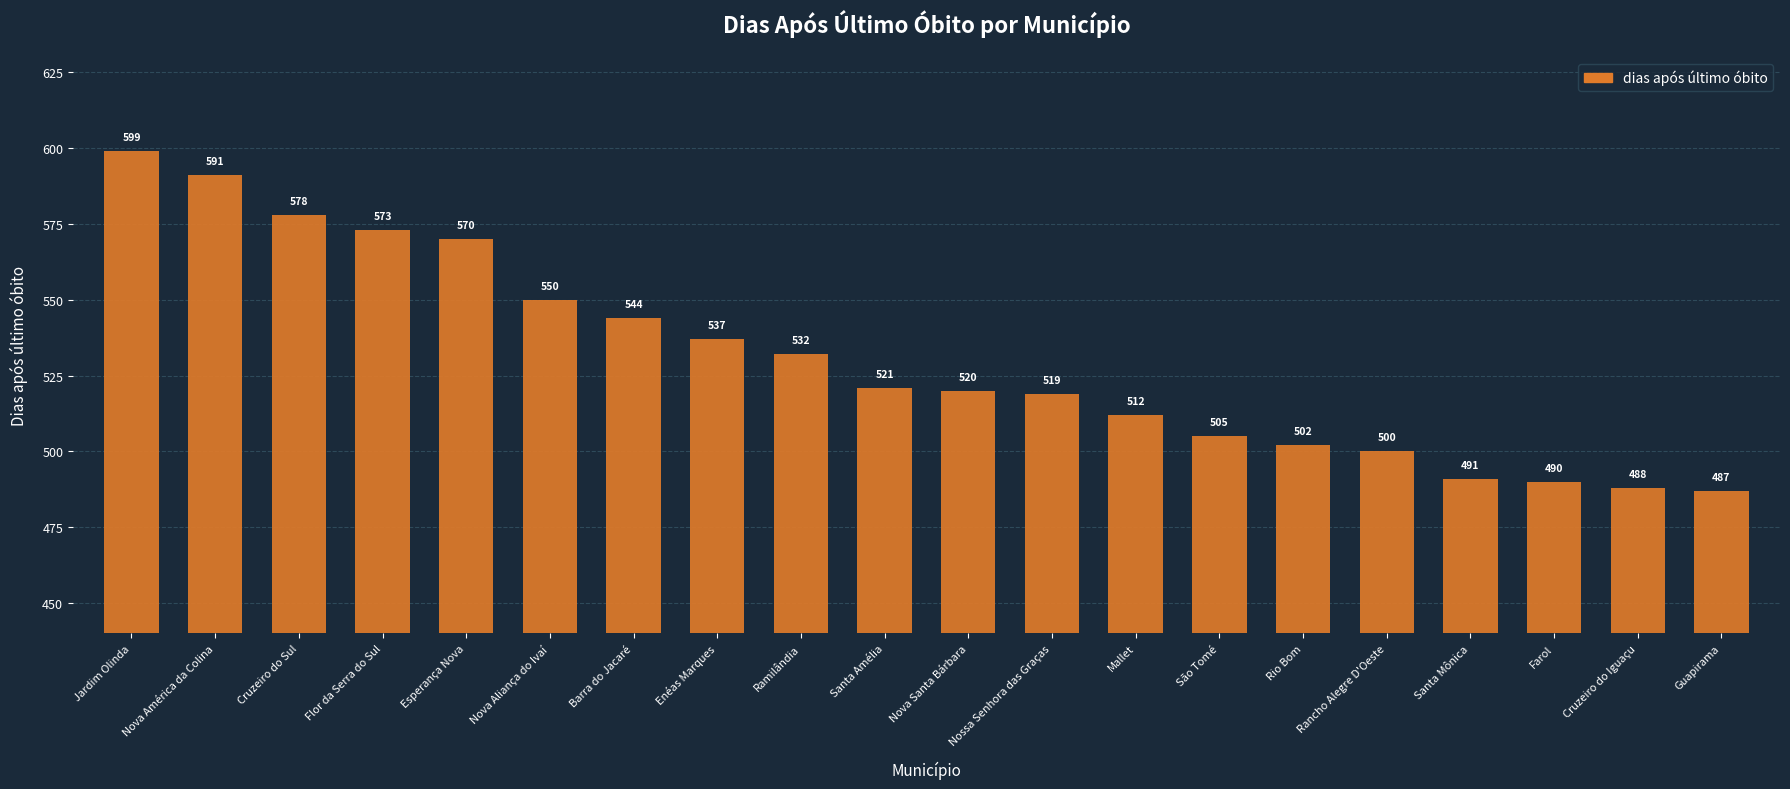

What is the difference between the second highest and second lowest values?

103